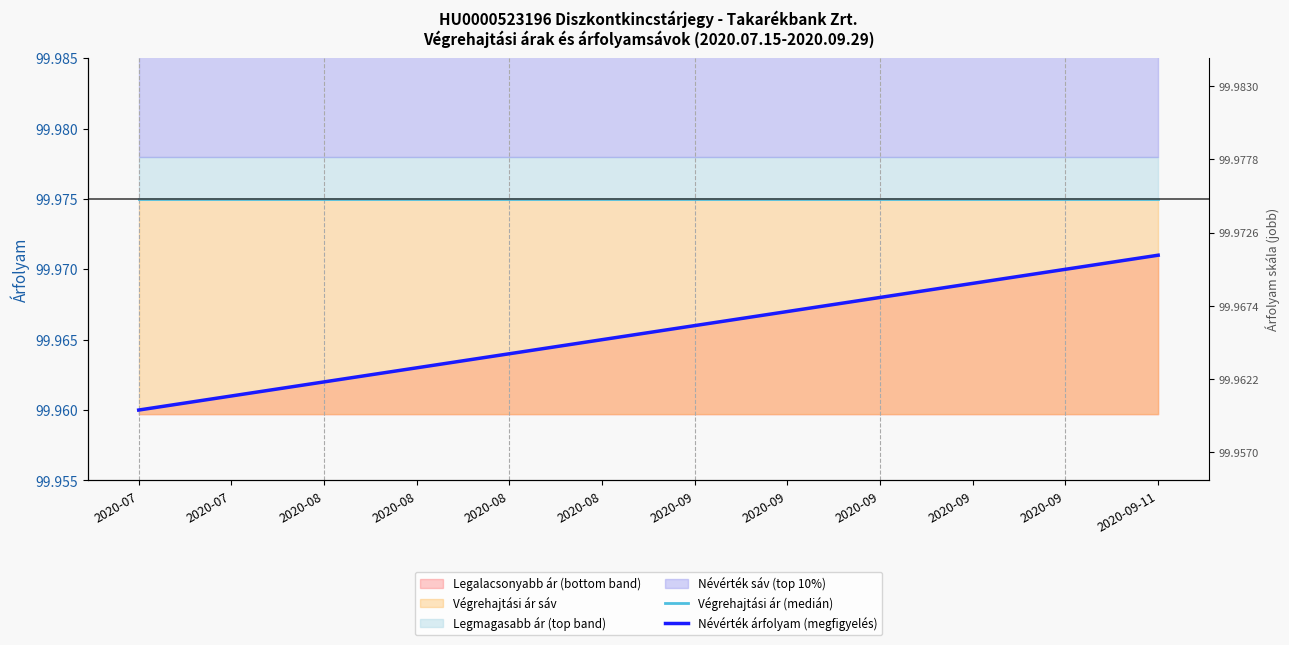

Between 2020-07 and 2020-08, which series saw the biggest shift?

Névérték árfolyam (megfigyelés)